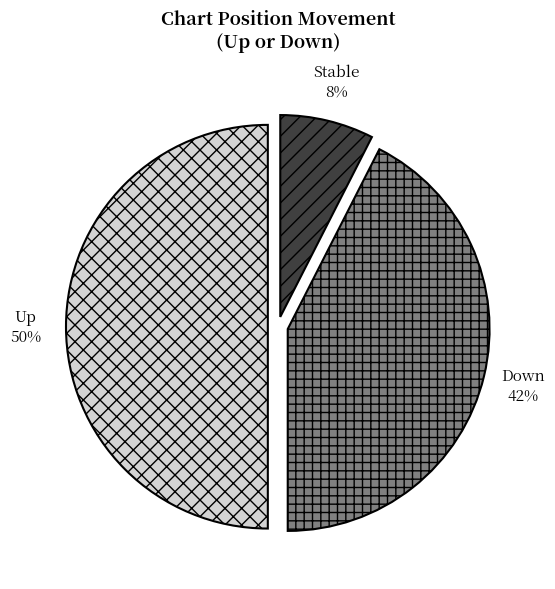

Between down and -, which is larger?

down